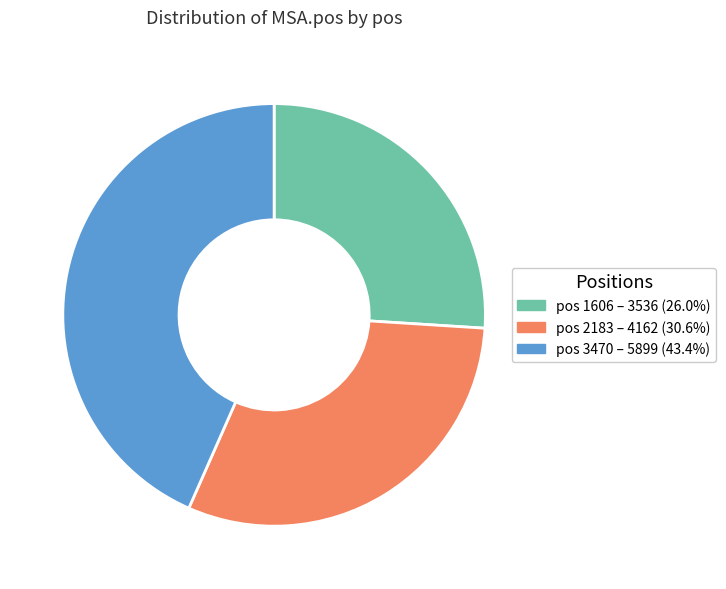

Do pos 1606 – 3536 (26.0%) and pos 3470 – 5899 (43.4%) together represent more than half of the pie?

Yes